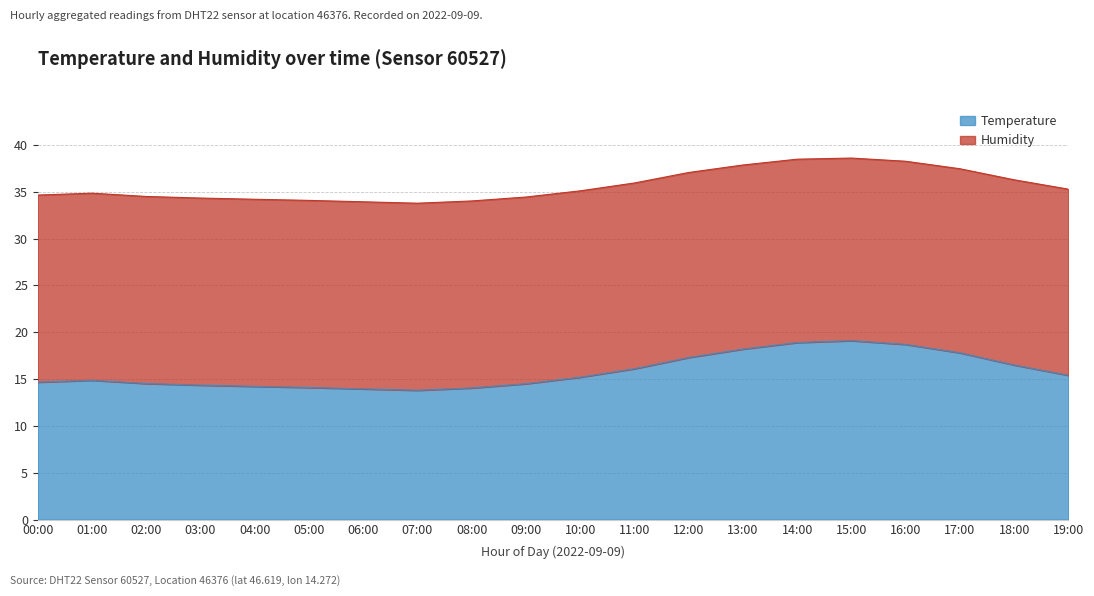

What is the minimum value for Temperature?

13.8